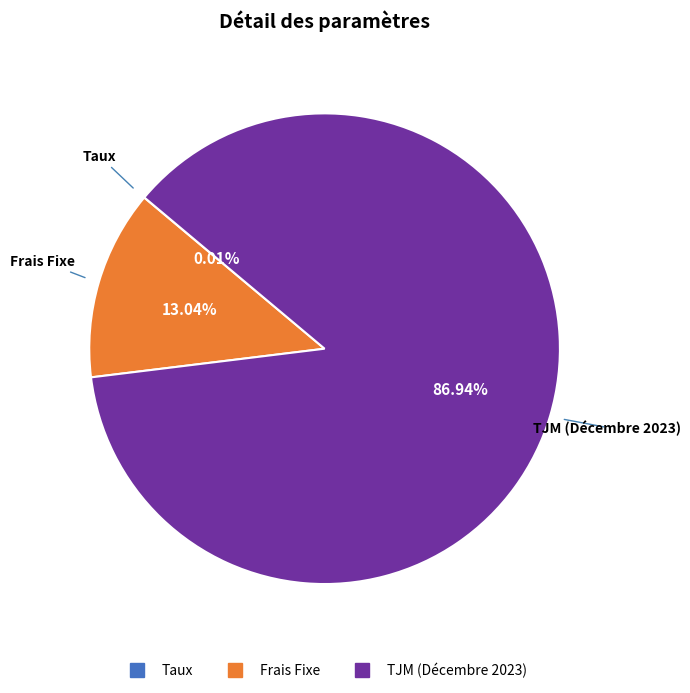

What percentage is the TJM (Décembre 2023) slice, to the nearest percent?

87%